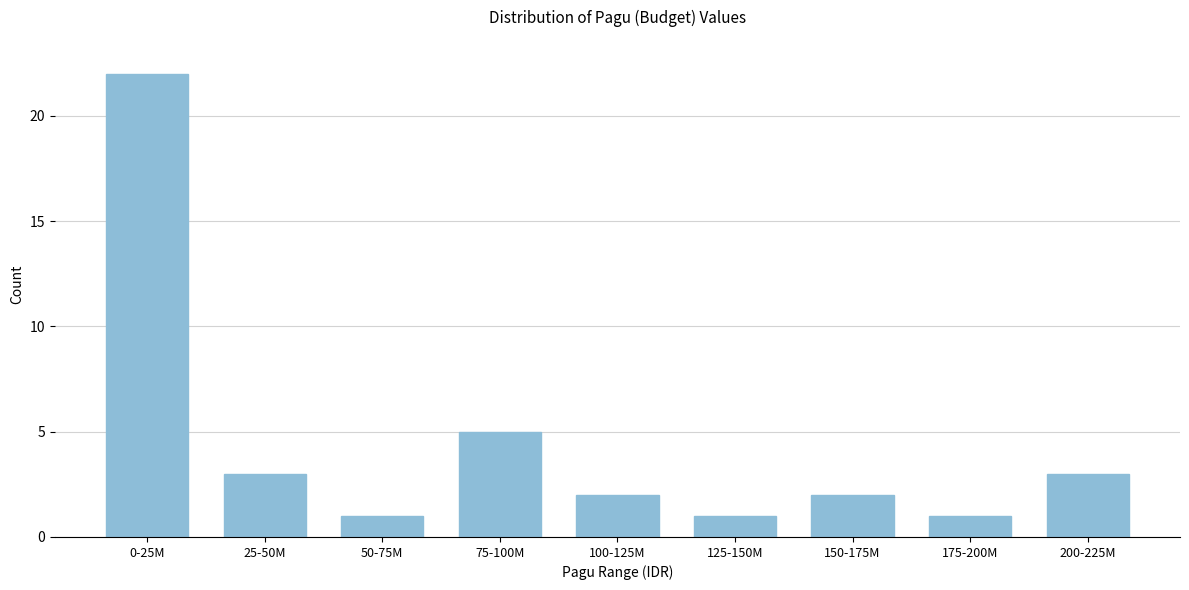

Reading left to right, transcribe all the data shown in this chart.

0-25M=22	25-50M=3	50-75M=1	75-100M=5	100-125M=2	125-150M=1	150-175M=2	175-200M=1	200-225M=3